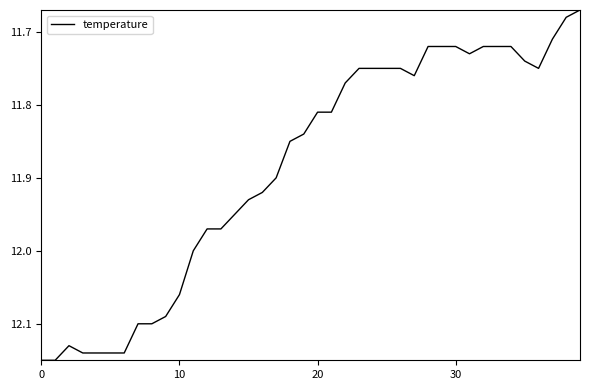

What is the difference between the maximum and minimum values?

0.5